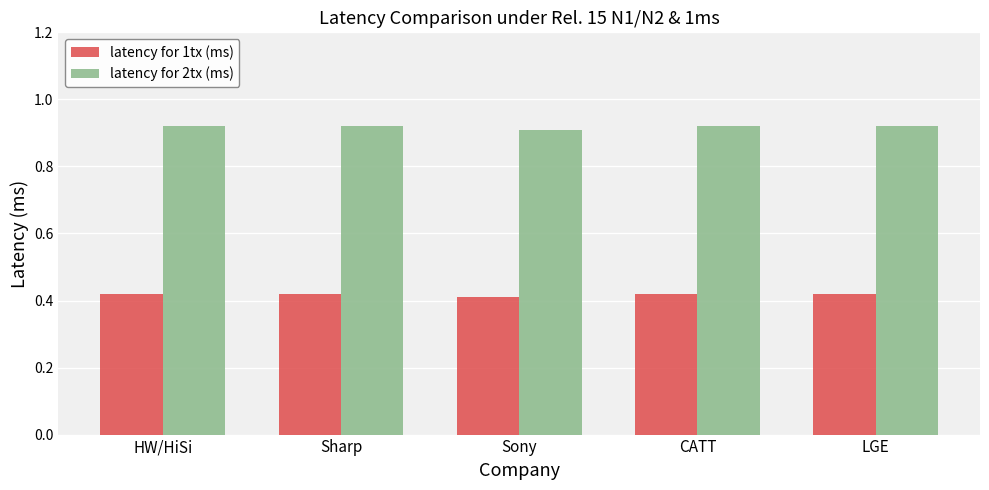

Rank the series by their maximum value, from highest to lowest.

latency for 2tx (ms), latency for 1tx (ms)